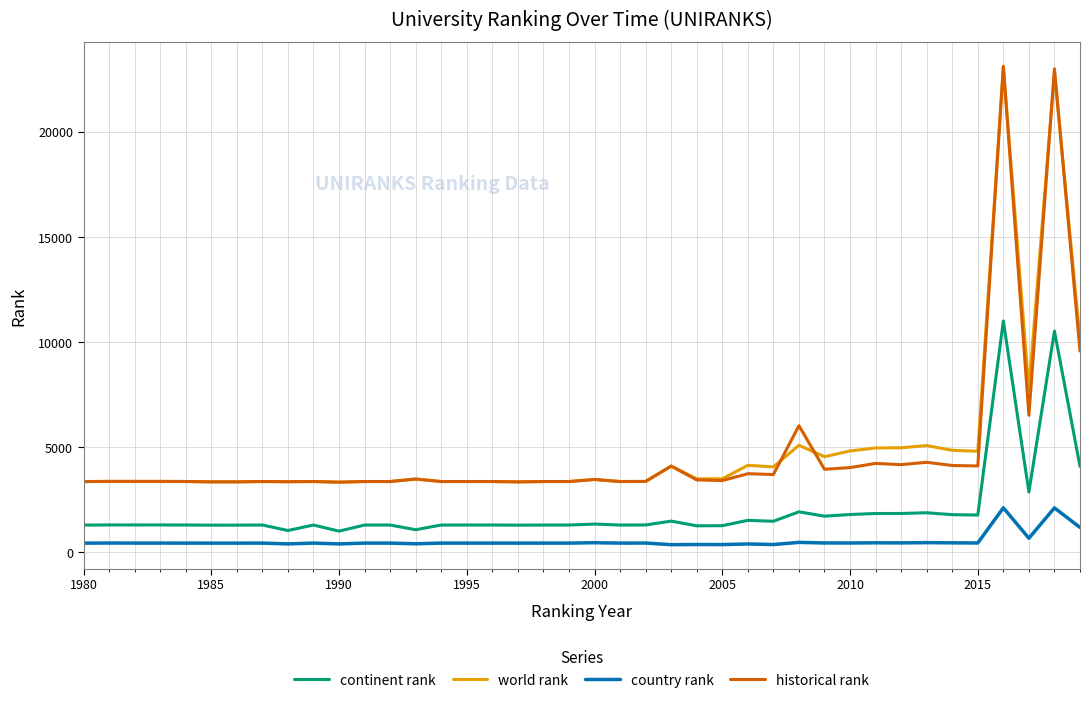

What is the maximum value for historical rank?

23125